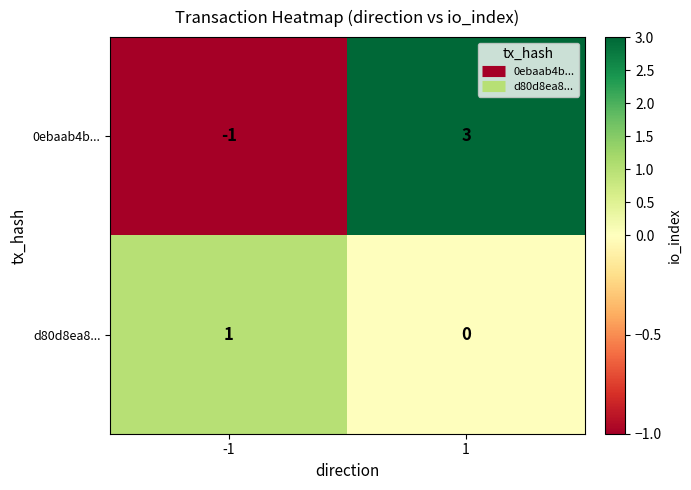

Rank the series by their maximum value, from lowest to highest.

d80d8ea8..., 0ebaab4b...